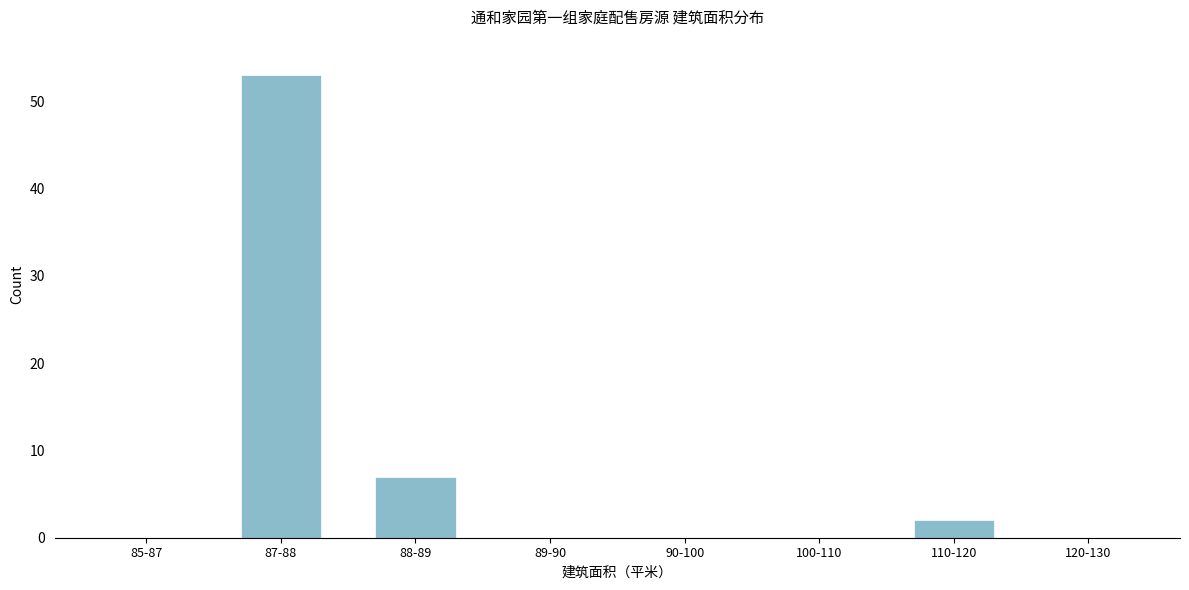

Reading right to left, transcribe all the data shown in this chart.

120-130=0	110-120=2	100-110=0	90-100=0	89-90=0	88-89=7	87-88=53	85-87=0